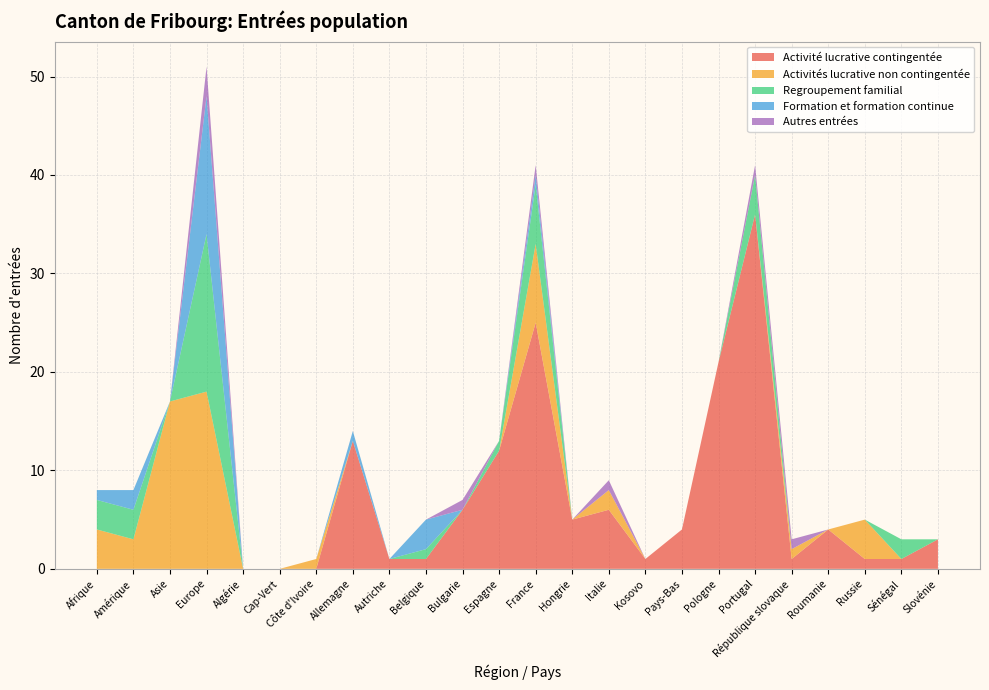

Reading left to right, transcribe all the data shown in this chart.

Activité lucrative contingentée: 0	0	0	0	0	0	0	13	1	1	6	12	25	5	6	1	4	21	36	1	4	1	1	3
Activités lucrative non contingentée: 4	3	17	18	0	0	1	0	0	0	0	0	8	0	2	0	0	0	0	1	0	4	0	0
Regroupement familial: 3	3	0	16	0	0	0	0	0	1	0	1	6	0	0	0	0	0	4	0	0	0	2	0
Formation et formation continue: 1	2	0	14	0	0	0	1	0	3	0	0	1	0	0	0	0	0	0	0	0	0	0	0
Autres entrées: 0	0	0	3	0	0	0	0	0	0	1	0	1	0	1	0	0	0	1	1	0	0	0	0